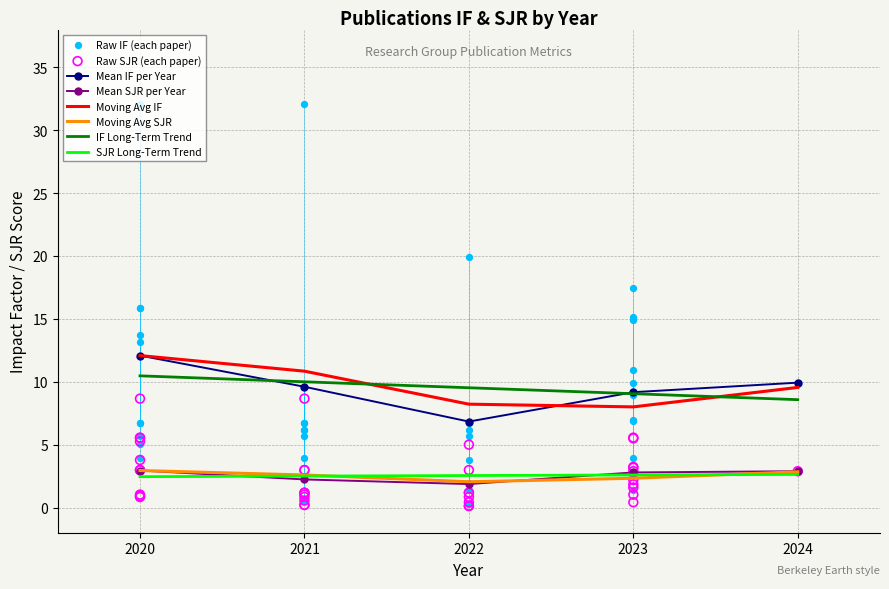

Which series contains the lowest Y value?

Mean SJR